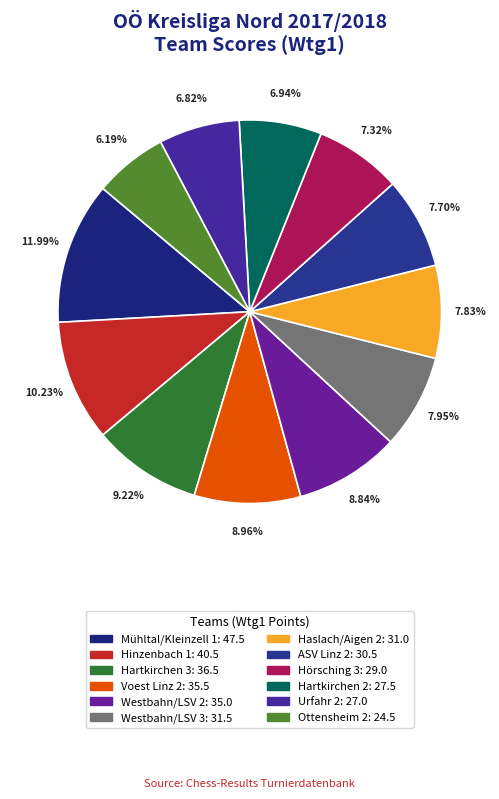

Rank the categories by value from highest to lowest.

Mühltal/Kleinzell 1, Hinzenbach 1, Hartkirchen 3, Voest Linz 2, Westbahn/LSV 2, Westbahn/LSV 3, Haslach/Aigen 2, ASV Linz 2, Hörsching 3, Hartkirchen 2, Urfahr 2, Ottensheim 2